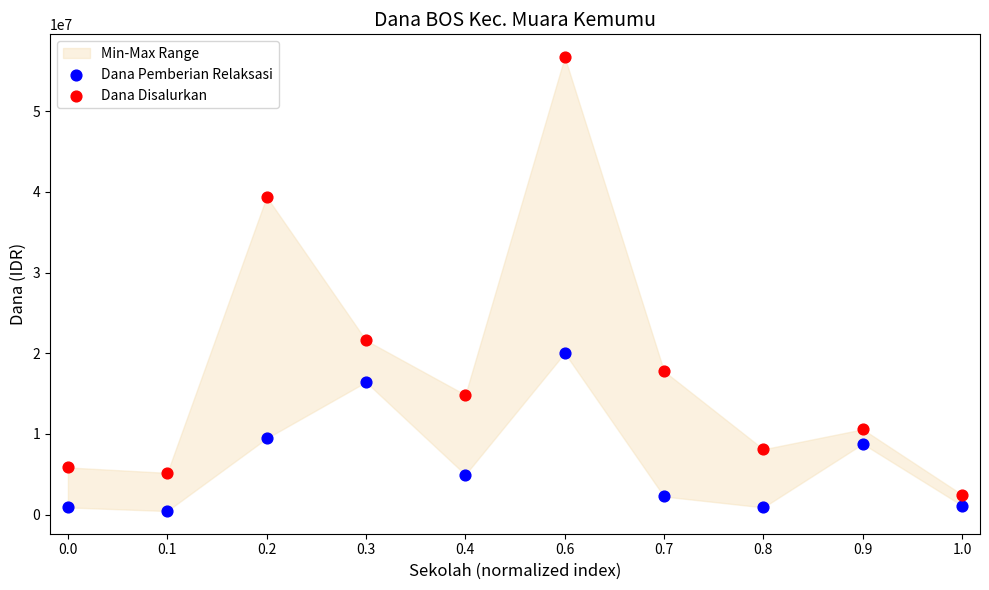

Across all data points, what is the range of Y values (max minus min)?

56250000